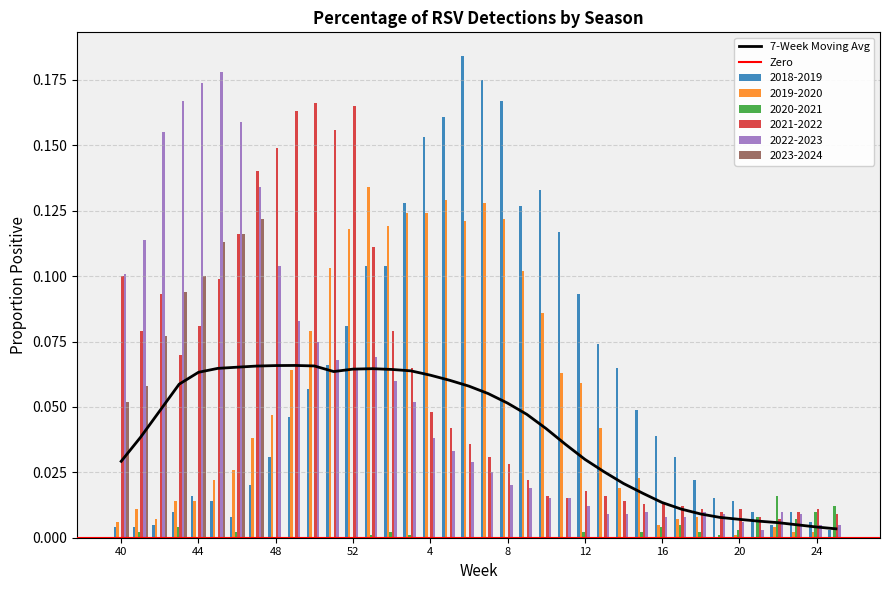

How many categories are shown in the chart?

38